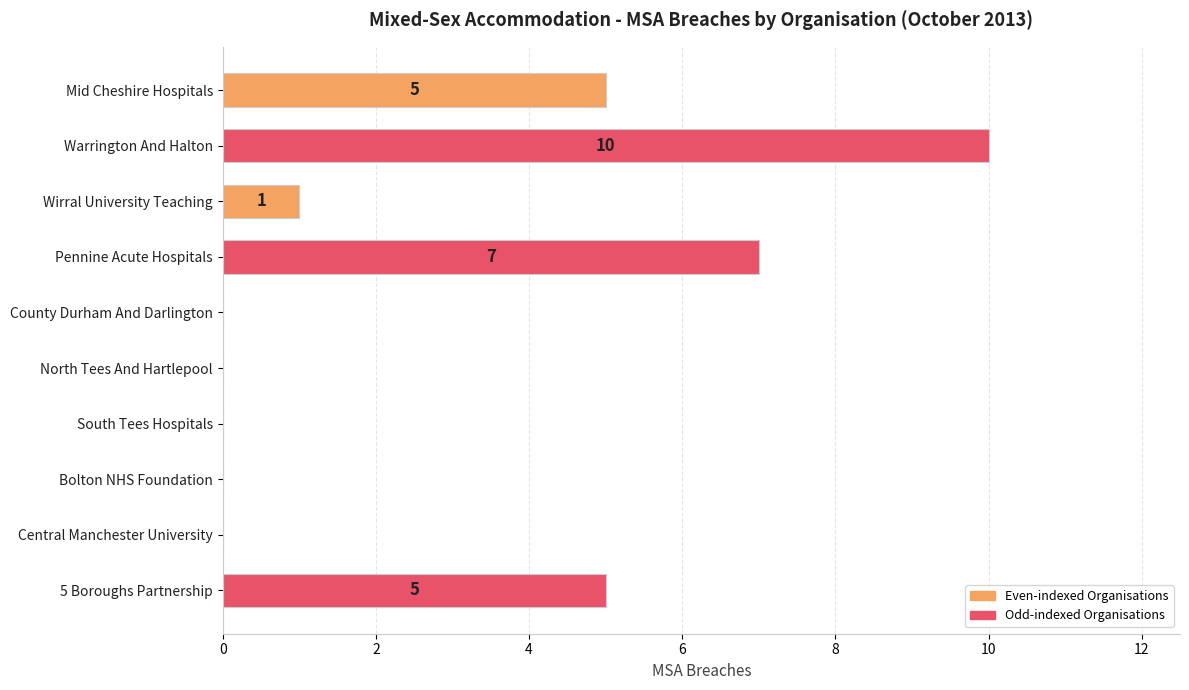

What is the sum of all values?

28